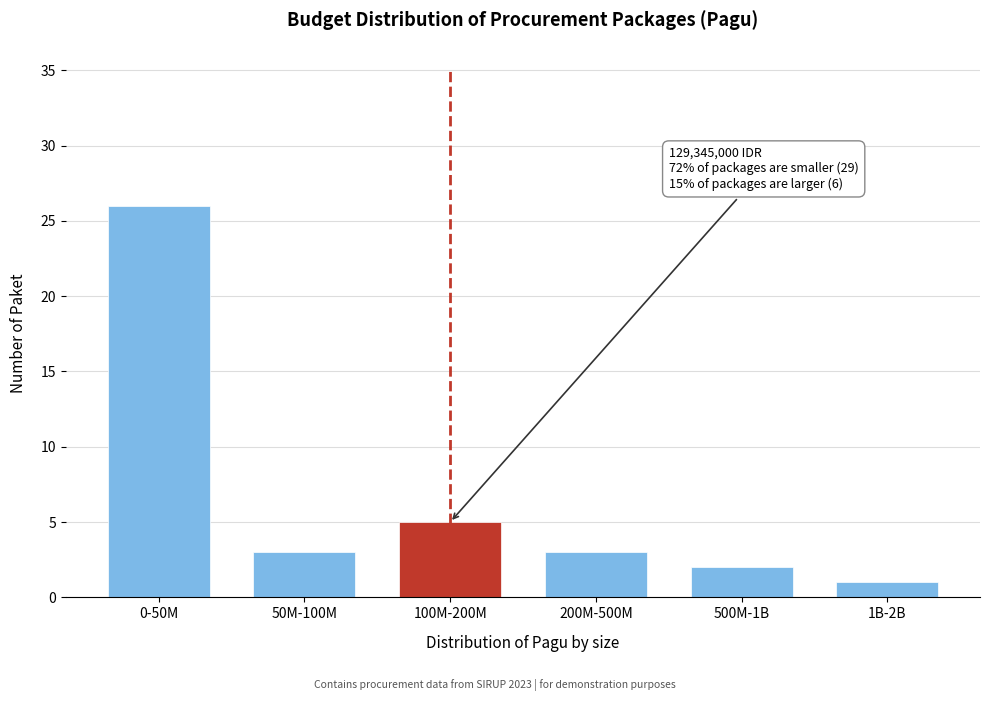

Reading right to left, what are all the values shown in this chart?

1B-2B=1	500M-1B=2	200M-500M=3	100M-200M=5	50M-100M=3	0-50M=26